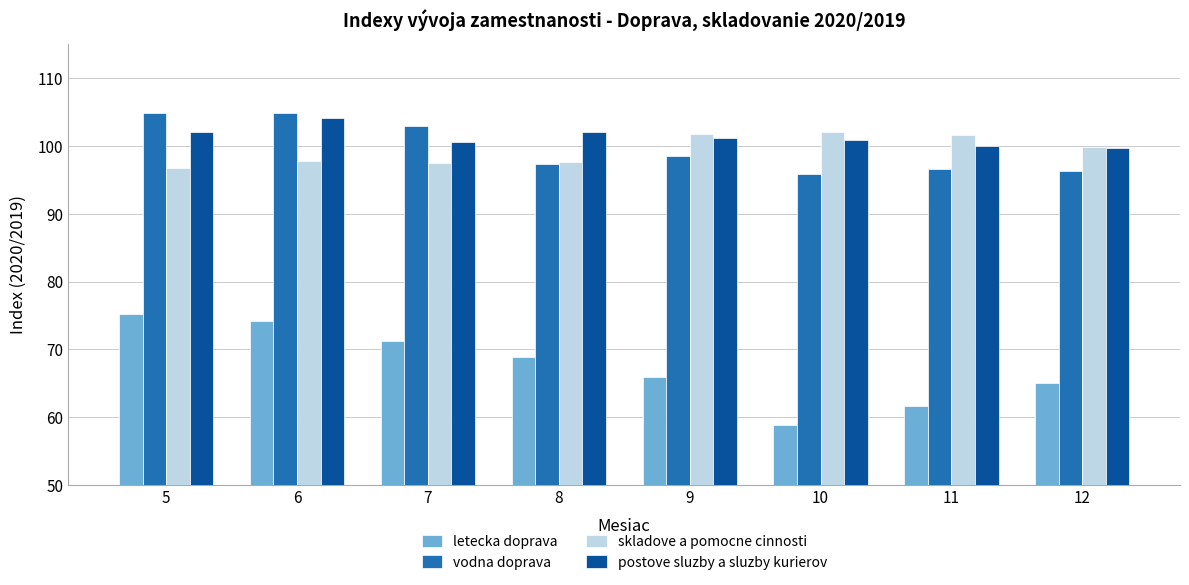

Is the value of skladove a pomocne cinnosti at 9 greater than the value of letecka doprava at 9?

Yes